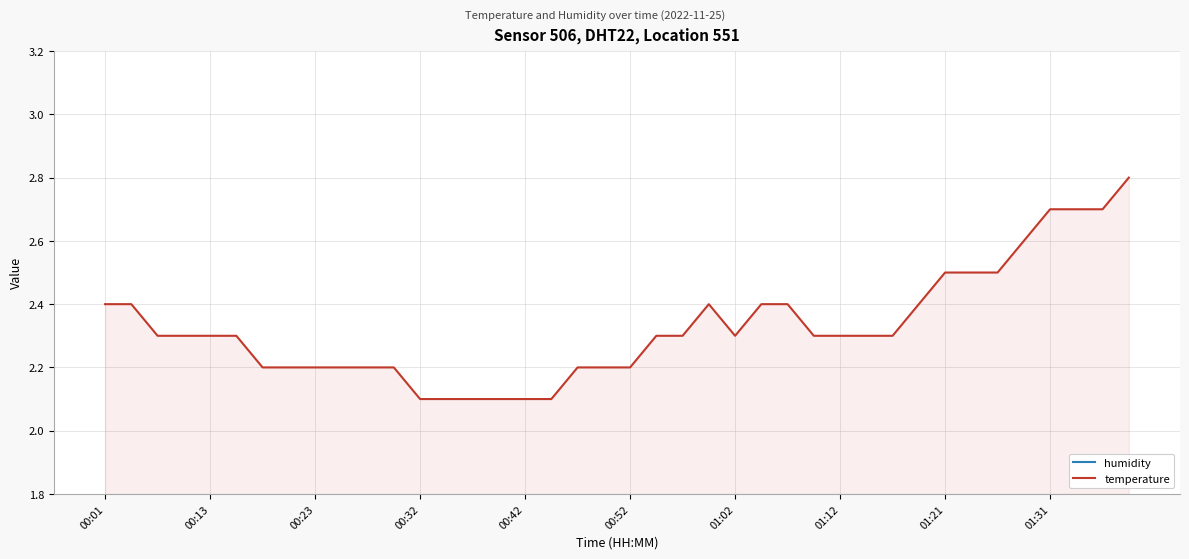

At which label does humidity reach its peak?

00:01